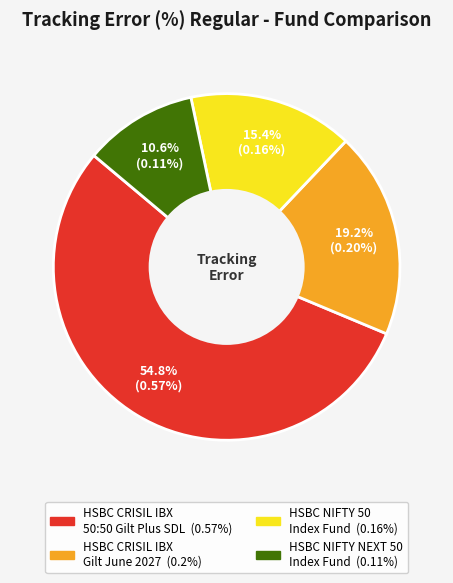

Which category accounts for the majority?

HSBC CRISIL IBX 50:50 Gilt Plus SDL